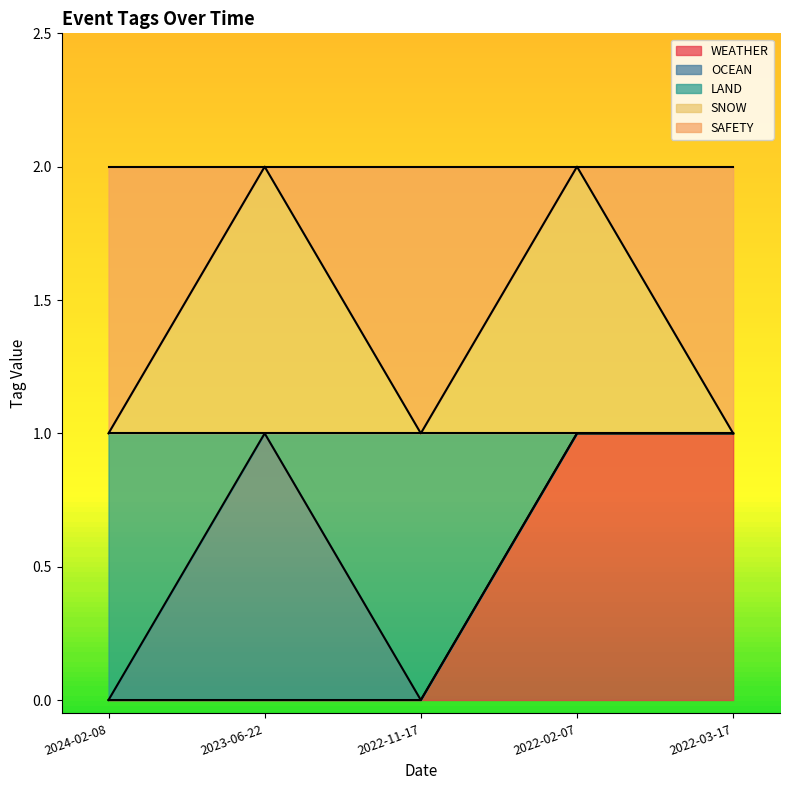

Which series has the widest spread of values?

WEATHER